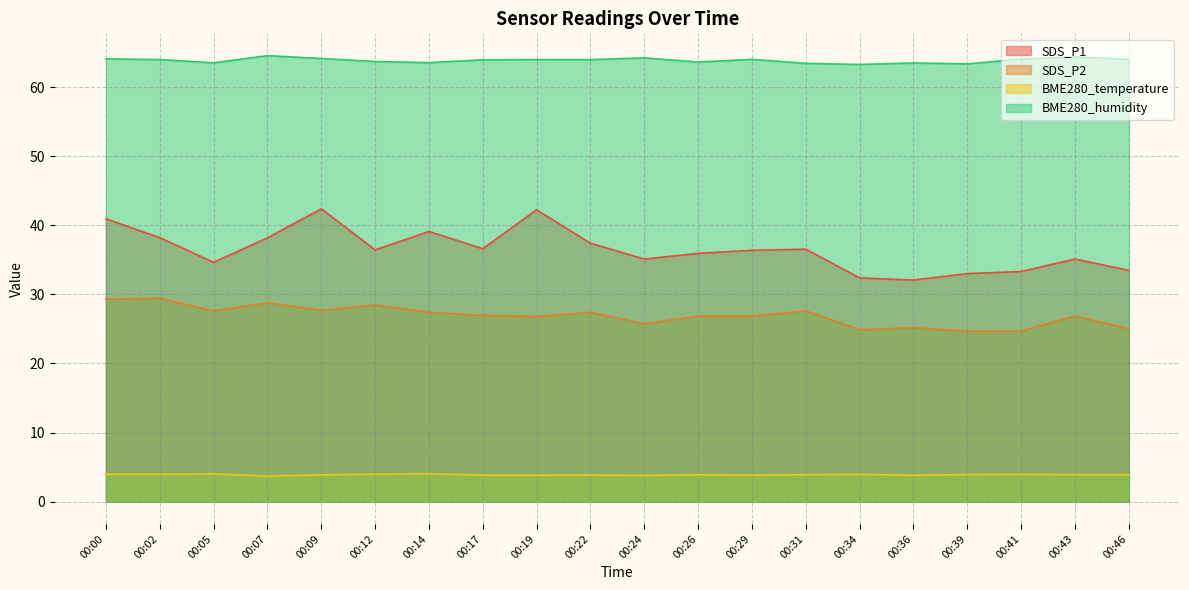

At which category is the sum across all series the highest?

00:00